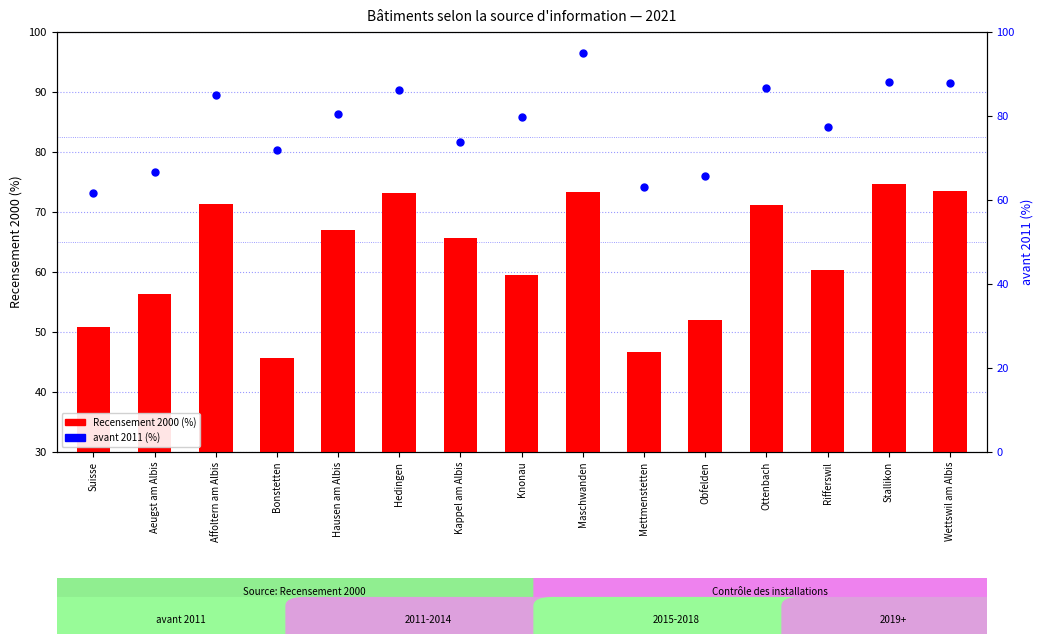

True or false: Recensement 2000 has a value of 50.8 at Suisse.

True